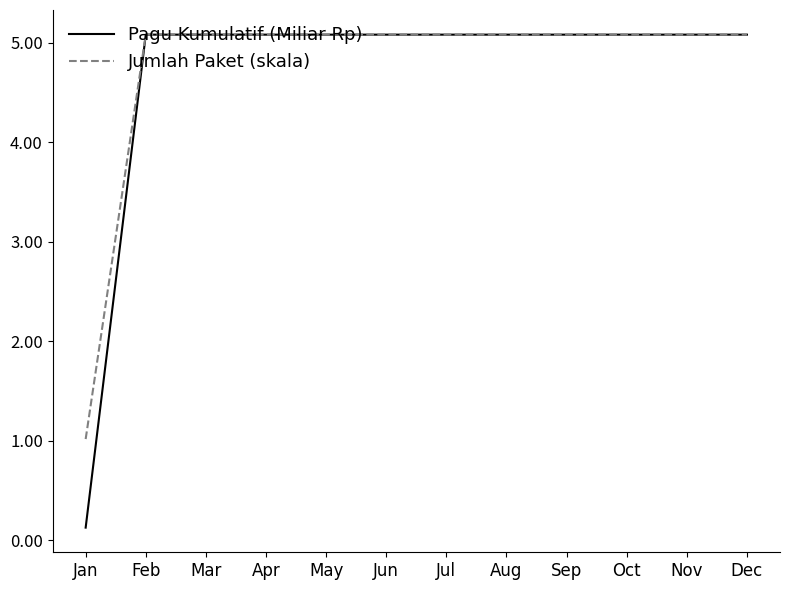

How many categories are shown in the chart?

12